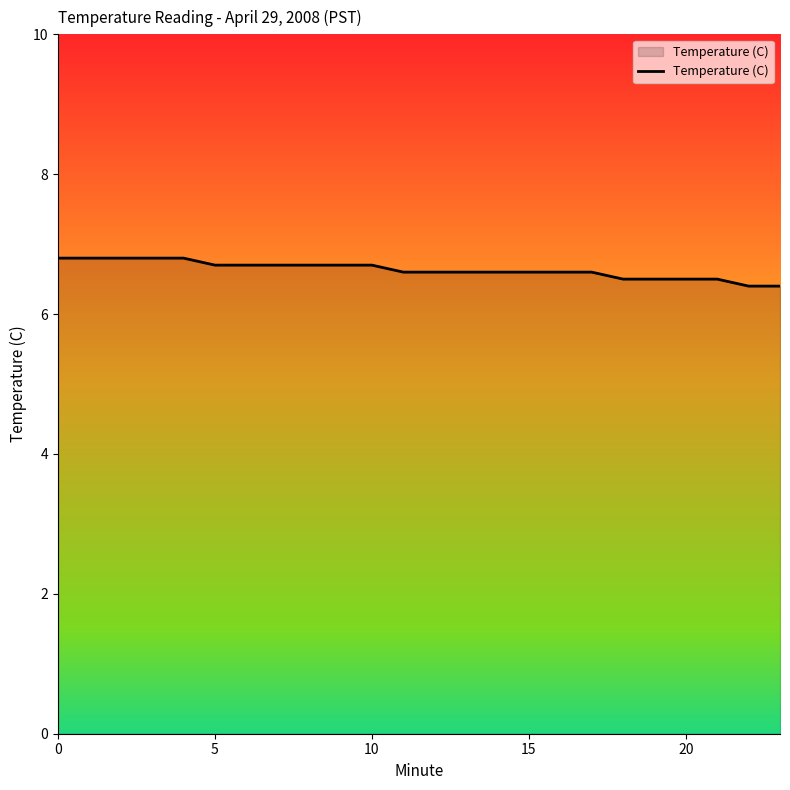

What is the average value?

6.6